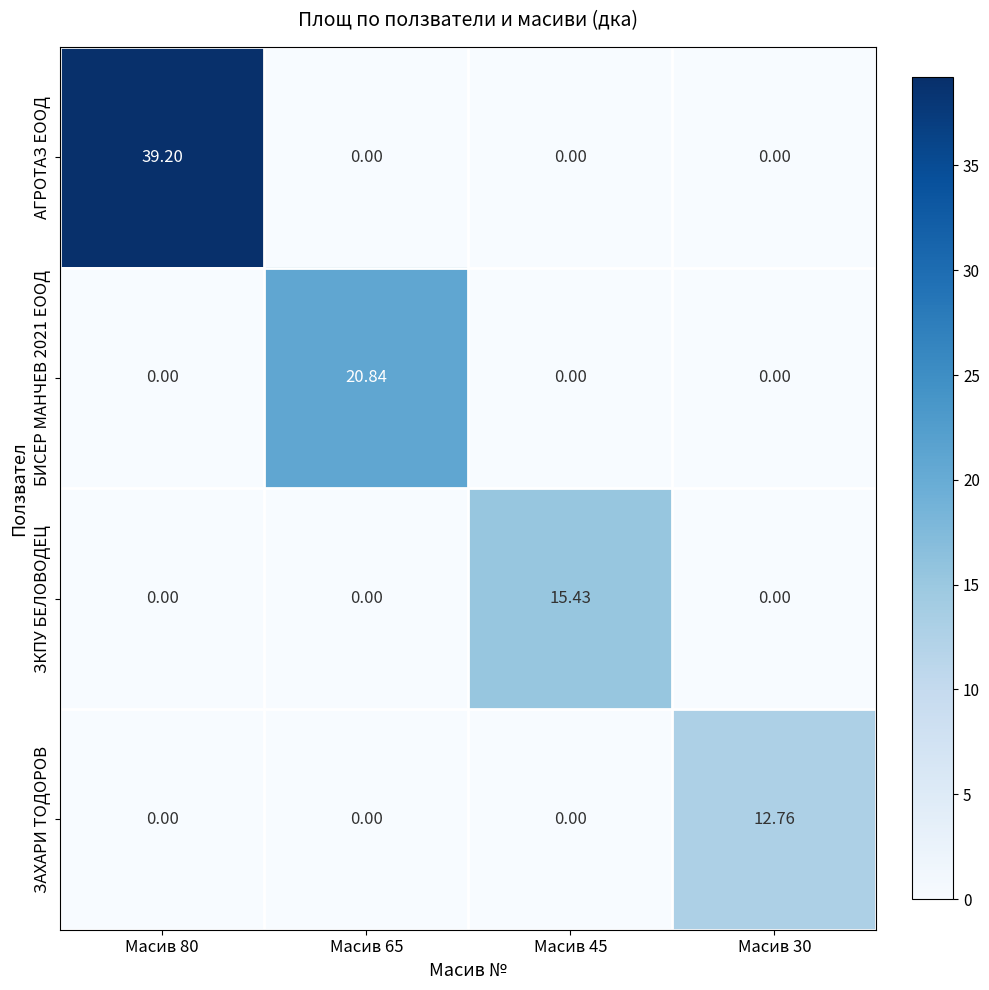

What is the spread (max minus min) of values at Масив 65?

20.8